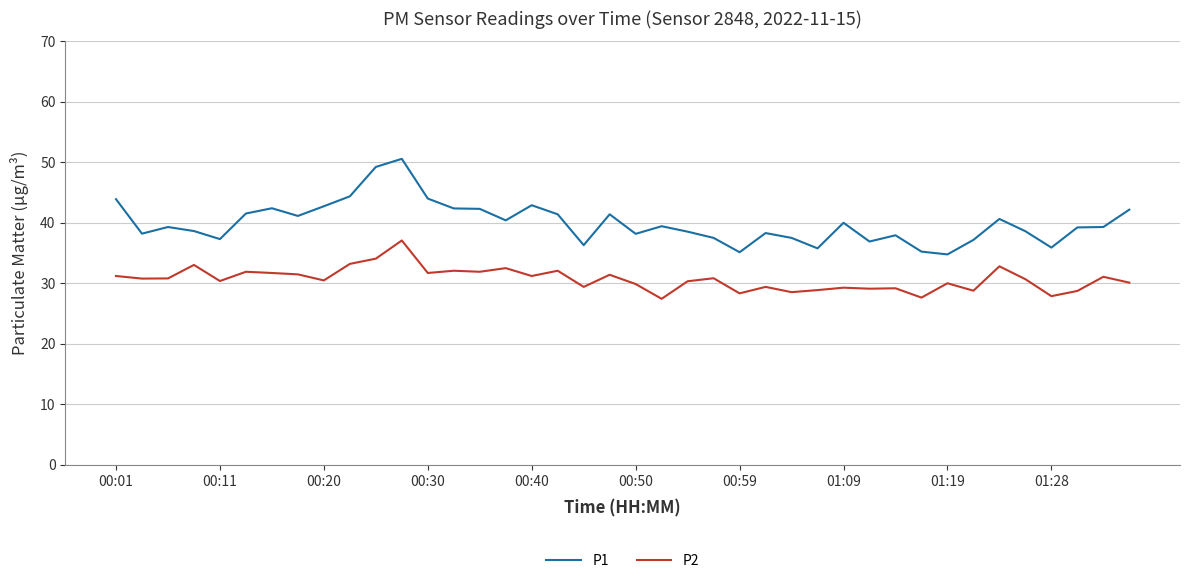

What is the difference between the maximum and minimum values in the P2 series?

9.6